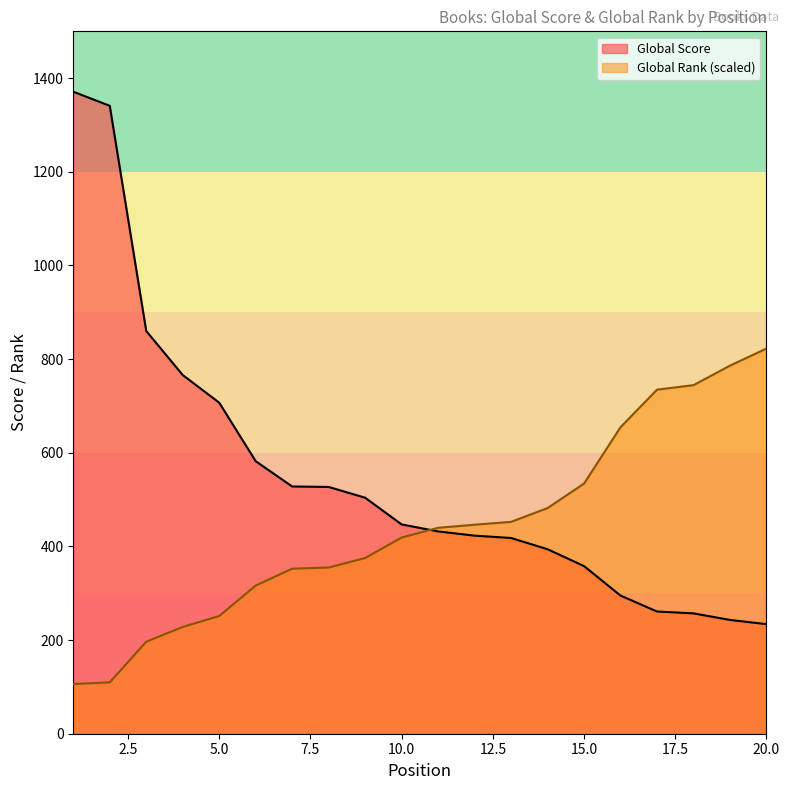

What is the spread (max minus min) of values at 19?

543.0